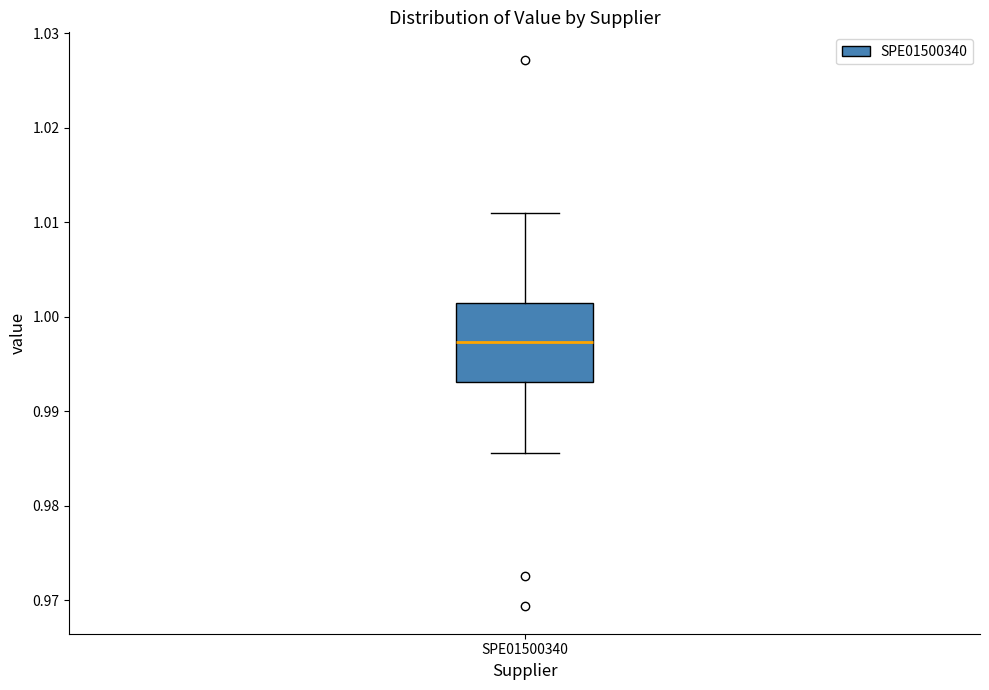

Where does the upper whisker of the box for SPE01500340 end on the y-axis? The values are not printed on the chart, so give them approximately, as read against the axis.

1.011